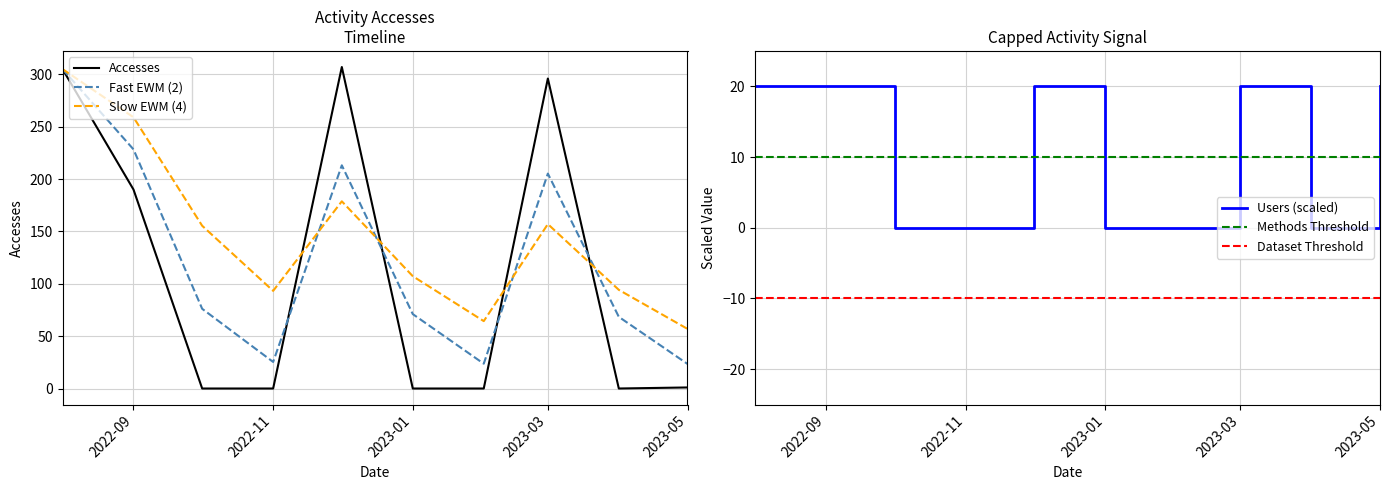

What position from the left is 2023-02-01?

7